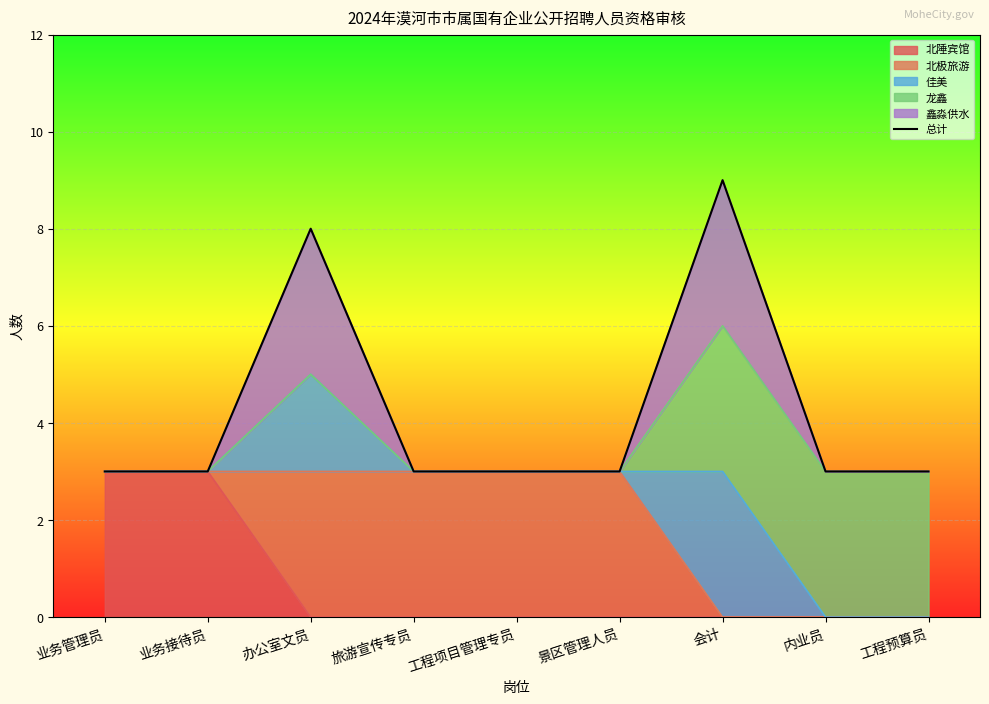

Reading left to right, extract all data points from this chart.

业务管理员=3	业务接待员=3	办公室文员=8	旅游宣传专员=3	工程项目管理专员=3	景区管理人员=3	会计=9	内业员=3	工程预算员=3